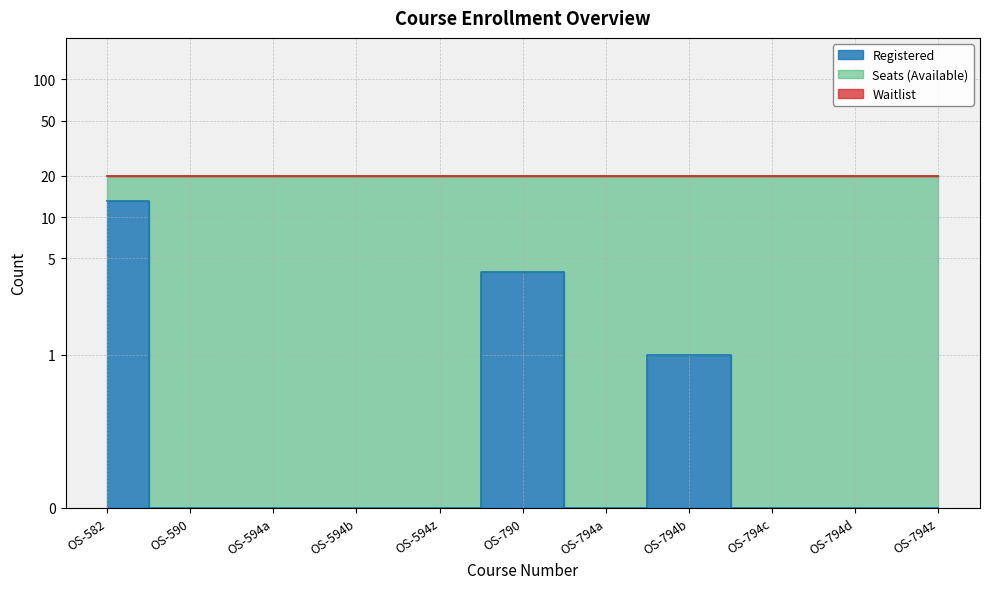

How many lines are shown in the chart?

3